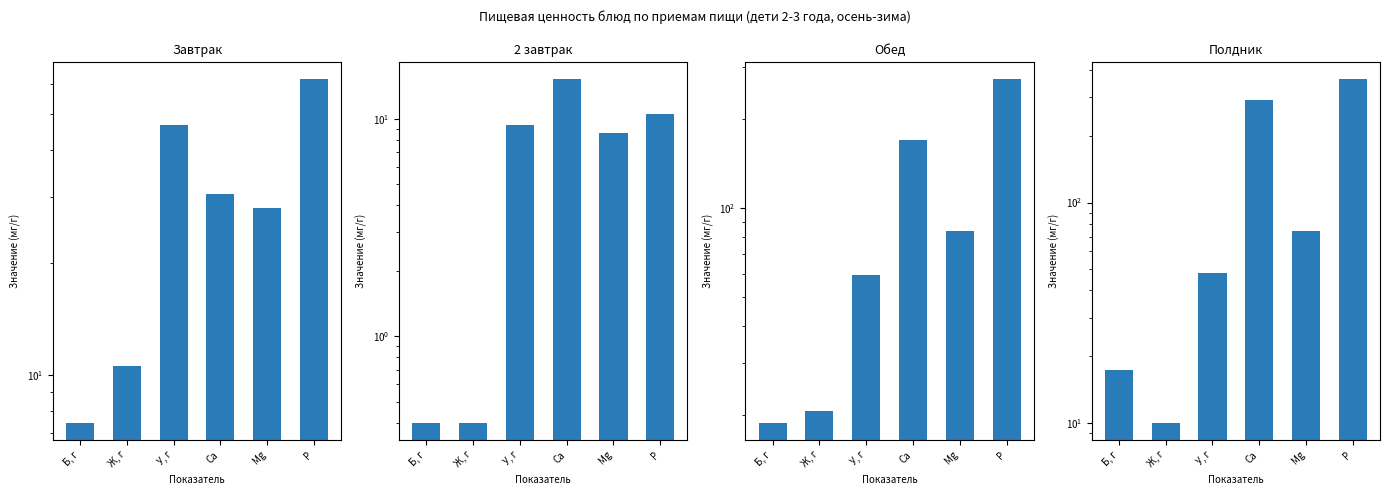

Rank the series by their average value, from lowest to highest.

2 завтрак, Завтрак, Обед, Полдник